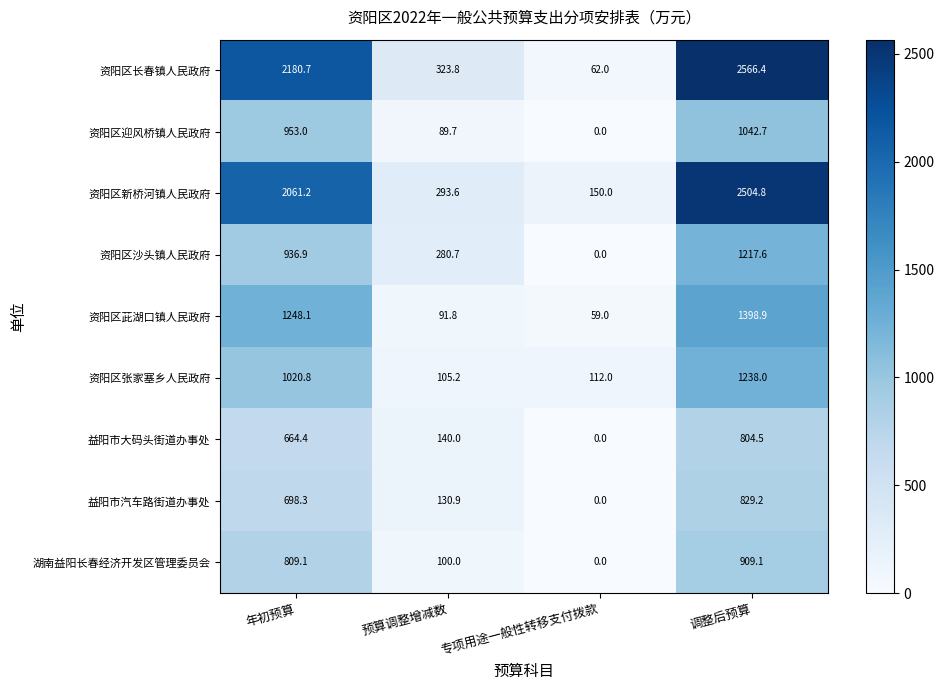

What is the difference between the second highest and second lowest values in the 湖南益阳长春经济开发区管理委员会 series?

709.1